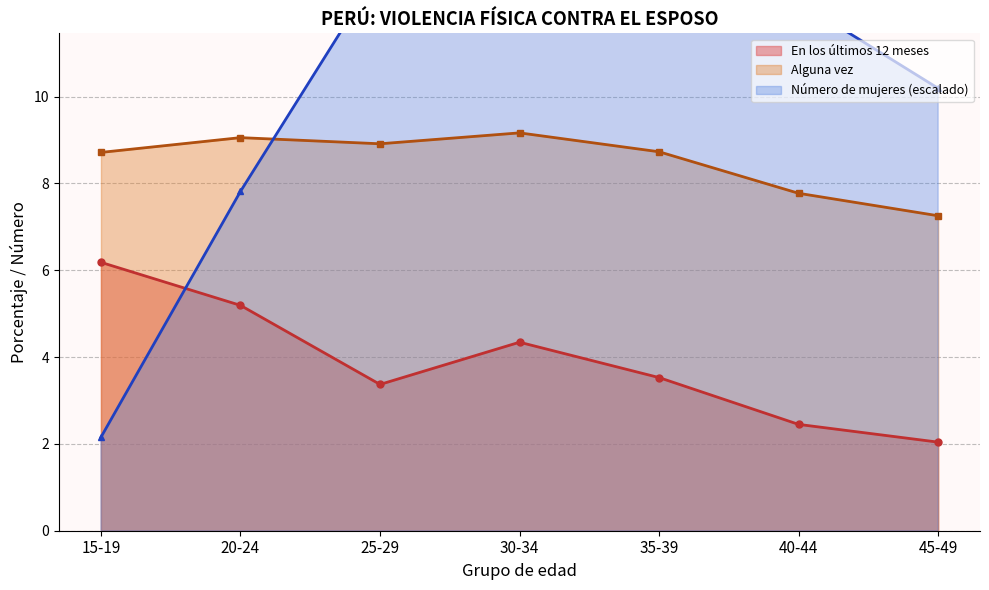

List the series in order of their overall mean, highest first.

Número de mujeres, Alguna vez, En los últimos 12 meses